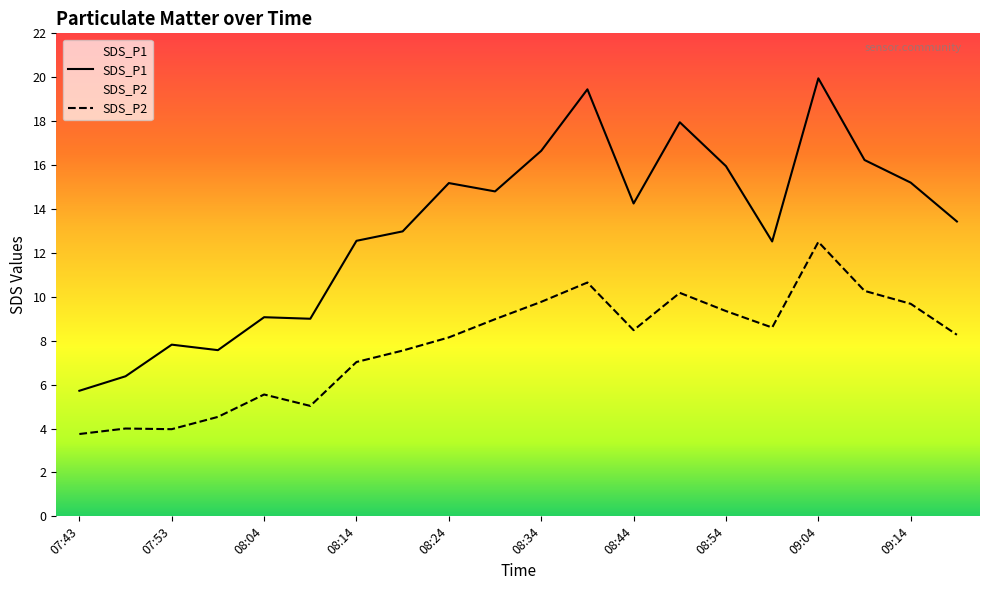

What is the difference between the maximum and second lowest values in the SDS_P2 series?

8.5